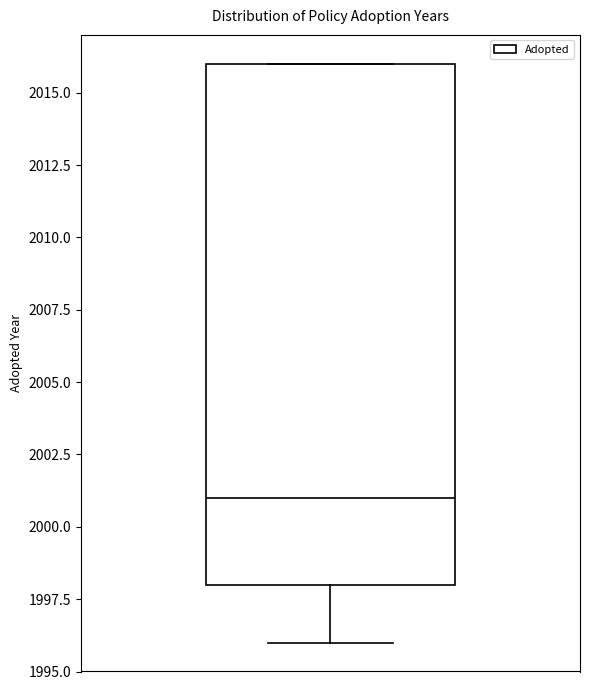

Where does the lower whisker of the box end on the y-axis? The values are not printed on the chart, so give them approximately, as read against the axis.

1996